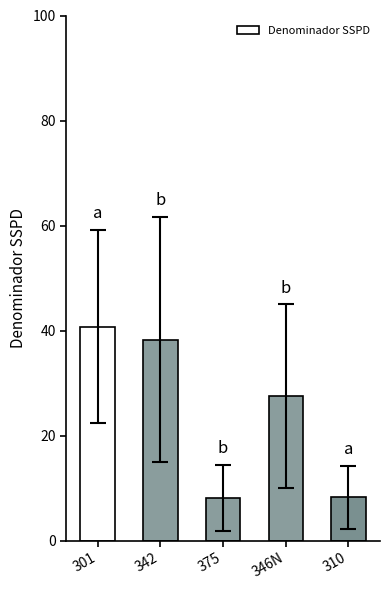

What is the label of the 4th bar from the right?

342